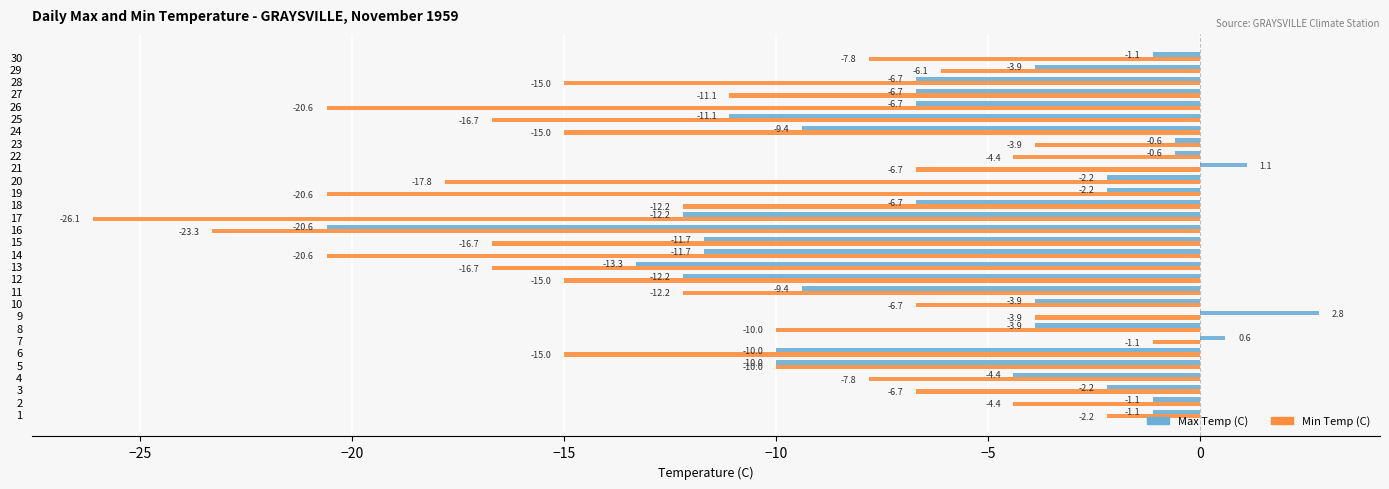

What is the spread (max minus min) of values at 17?

13.9